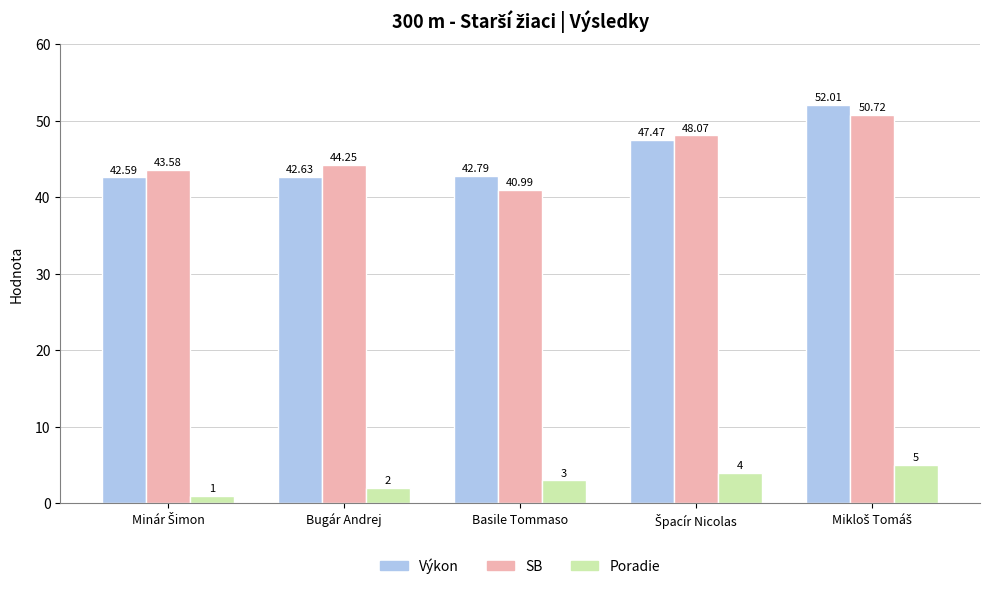

What position from the right is Bugár Andrej?

4